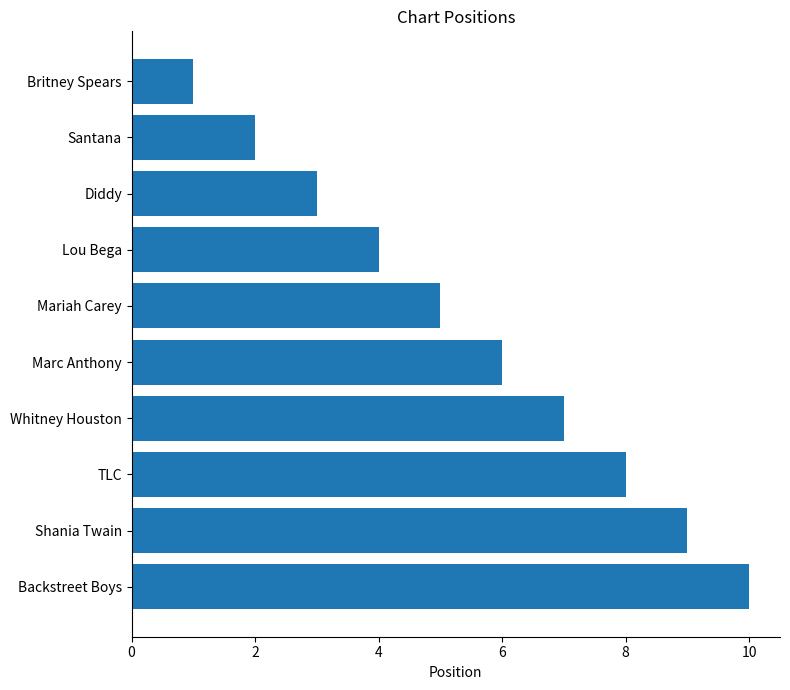

Between Marc Anthony and Britney Spears, which is larger?

Marc Anthony